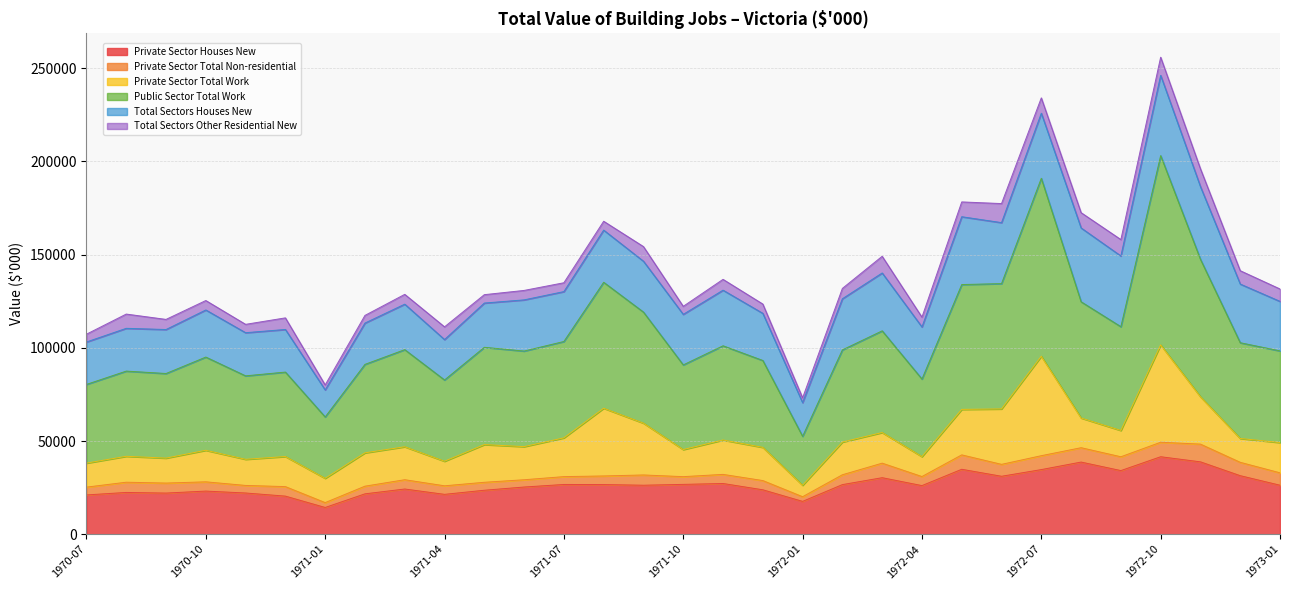

At which label is Total Sectors Houses New closest to 33153?

1973-01